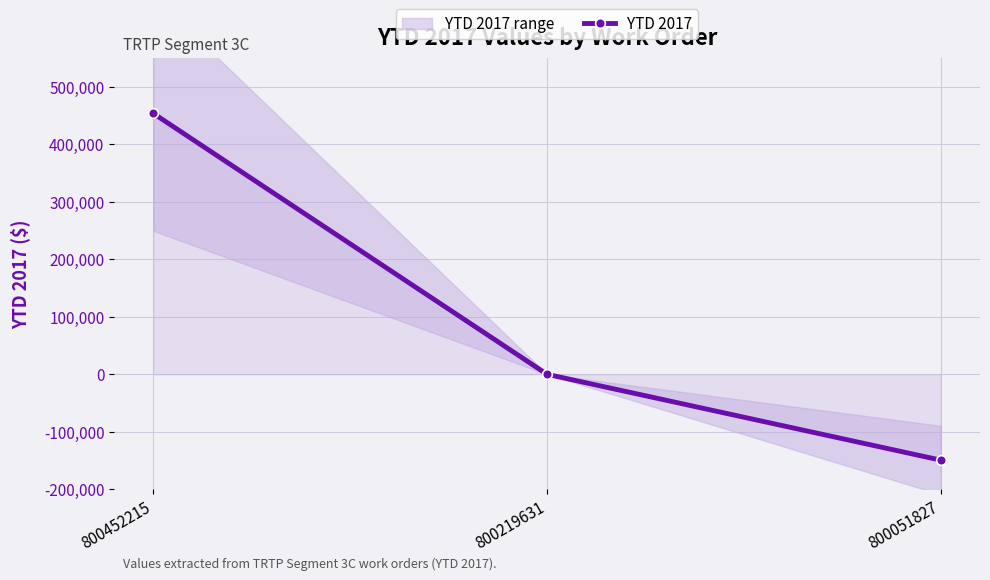

How many values exceed 1?

2